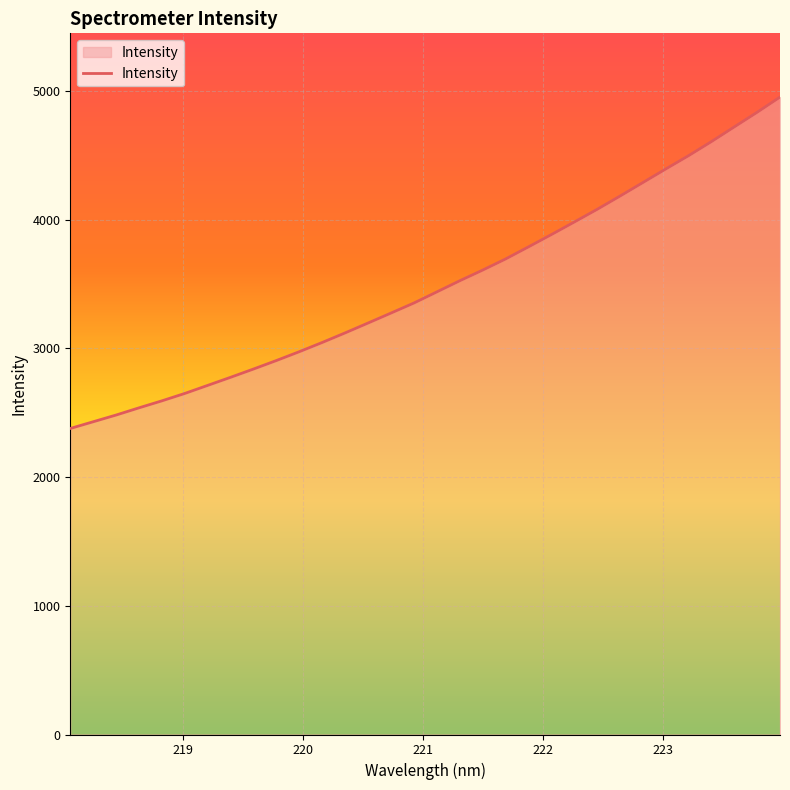

What is the maximum value shown in the chart?

4953.4